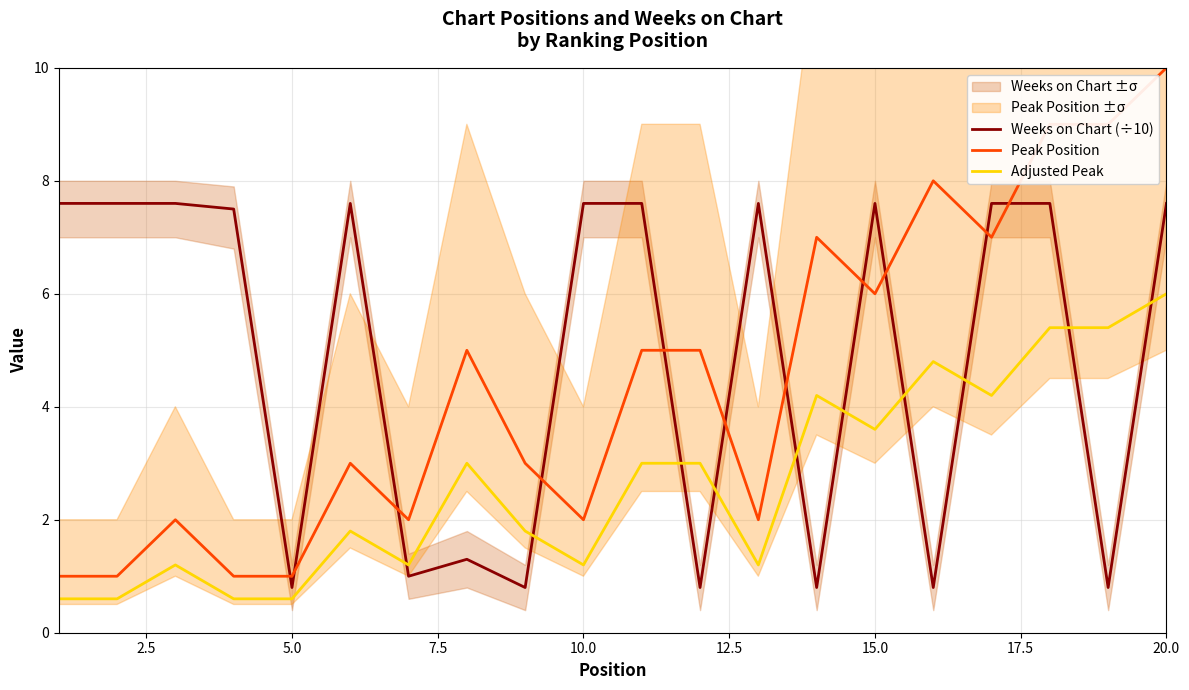

What is the highest value of the Adjusted Peak series?

6.0